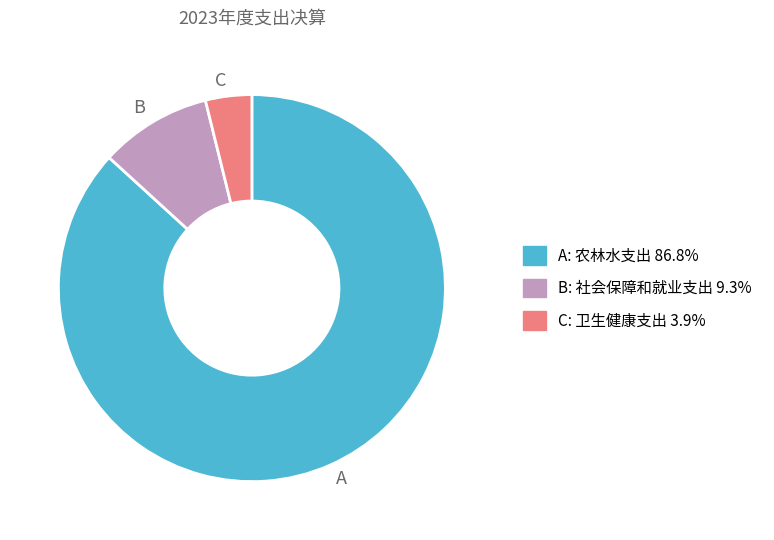

Is there a majority slice in this chart?

Yes